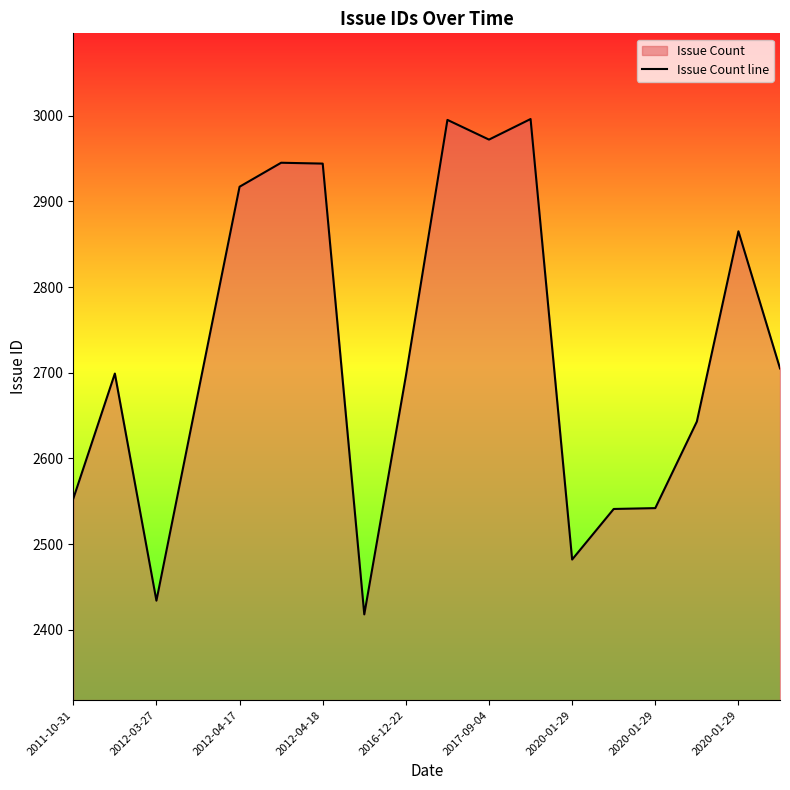

What is the average value?

2724